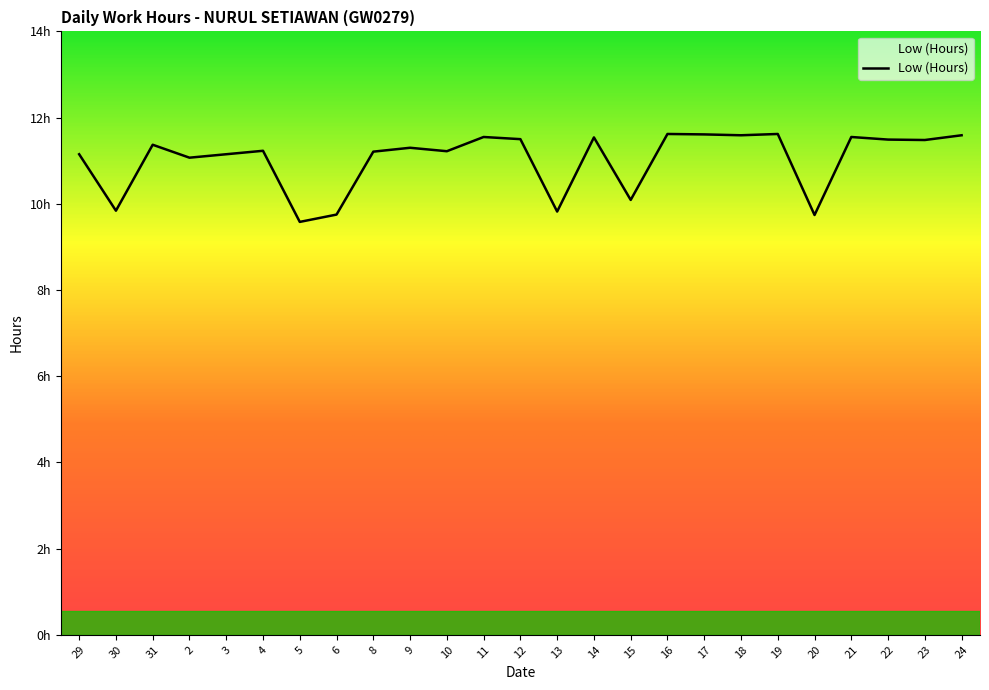

List the labels in order of value, largest first.

16, 19, 17, 18, 24, 11, 21, 14, 12, 22, 23, 31, 9, 4, 10, 8, 29, 3, 2, 15, 30, 13, 6, 20, 5